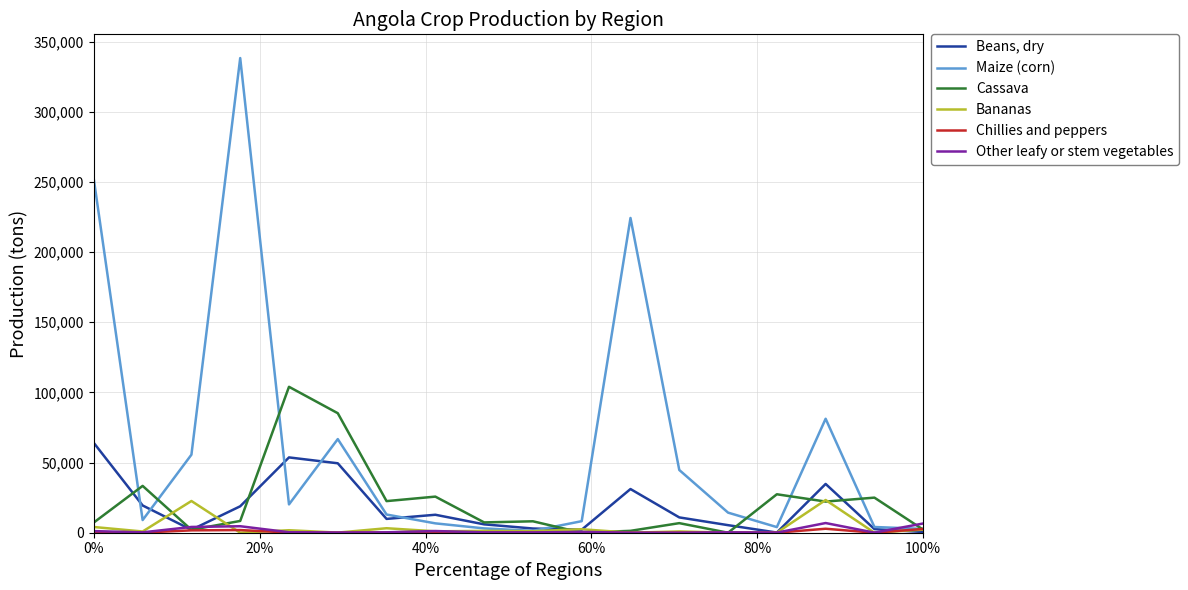

What is the maximum value shown in the chart?

338305